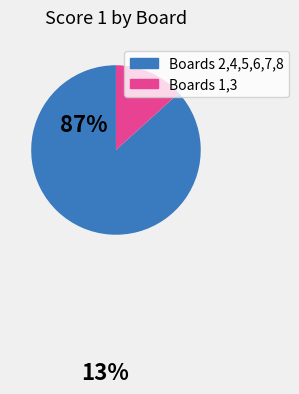

Is there a majority slice in this chart?

Yes